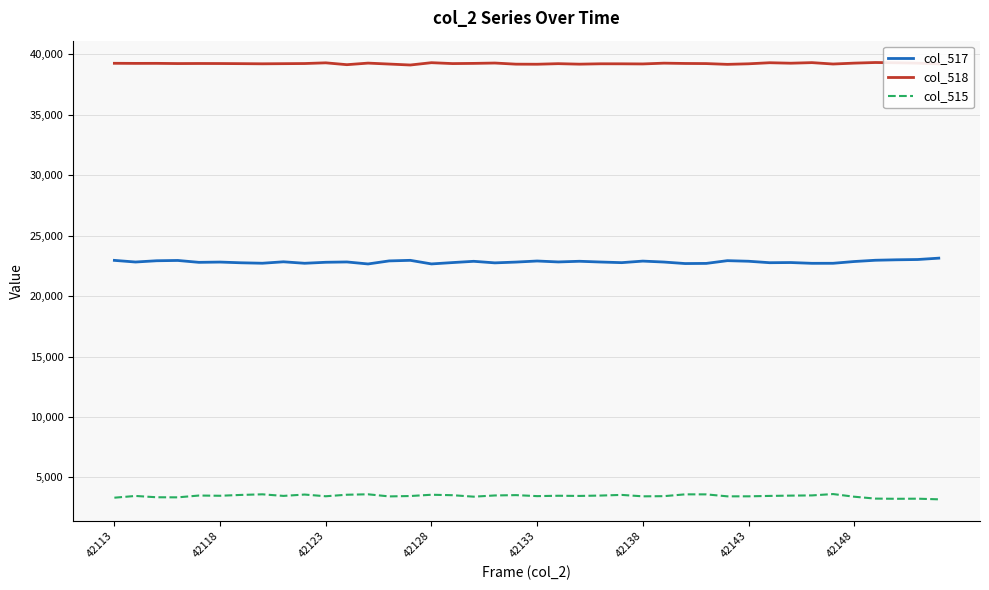

Rank the series by their maximum value, from highest to lowest.

col_518, col_517, col_515